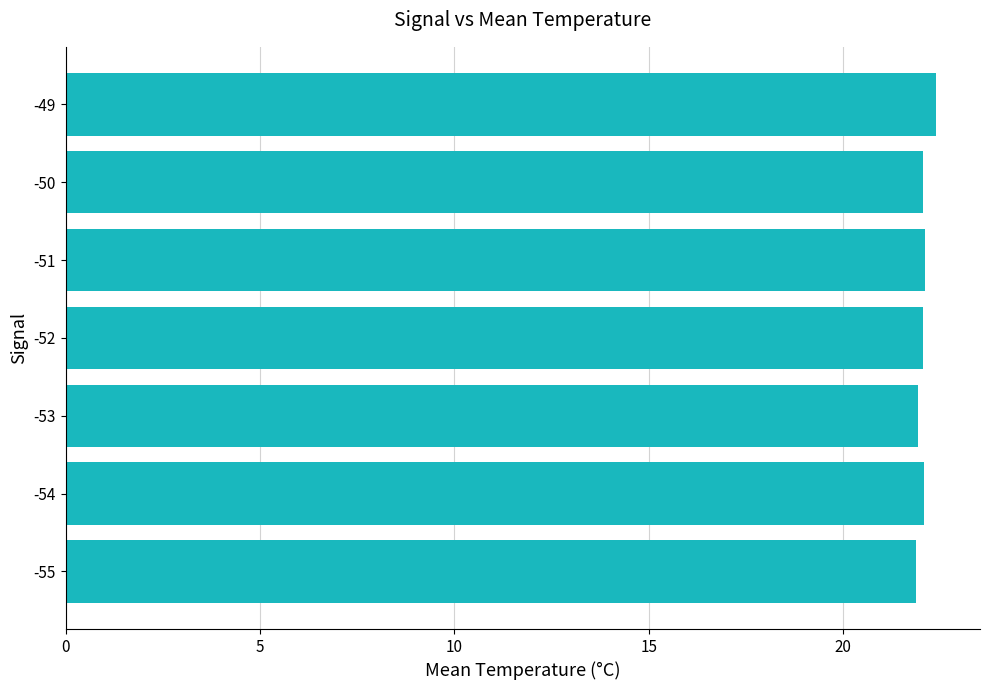

Approximately how many times larger is the value at -50 compared to -49?

1.0